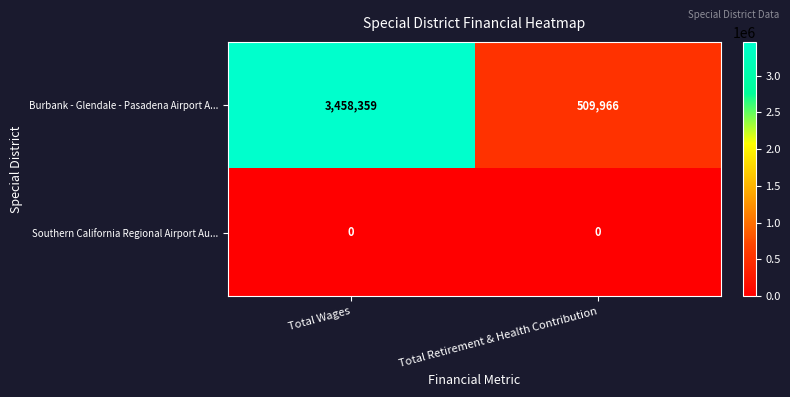

Which series has the widest spread of values?

Burbank - Glendale - Pasadena Airport A...